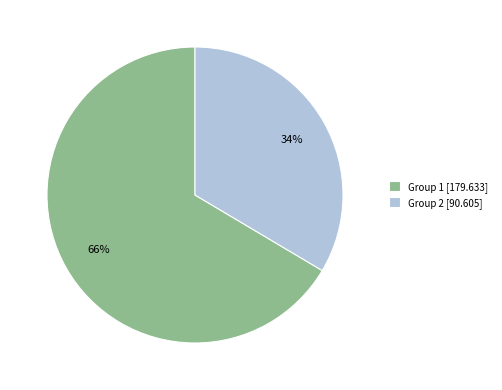

Count the number of slices in the pie.

2